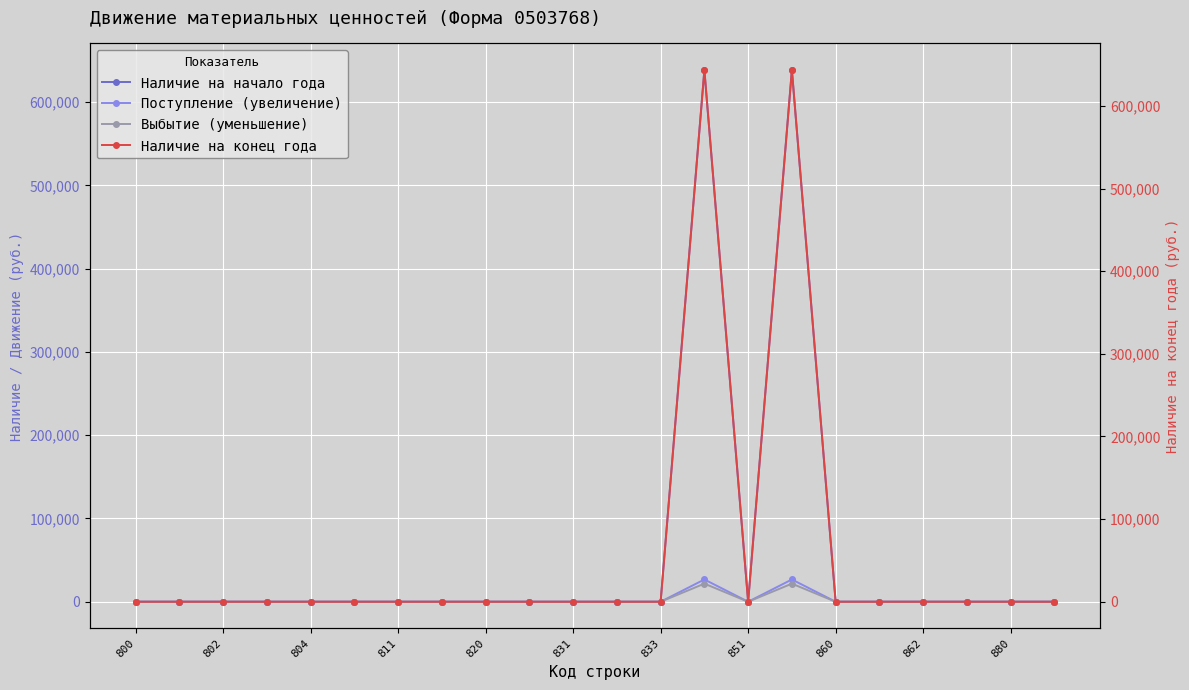

What is the highest value of the Наличие на начало года series?

638524.0